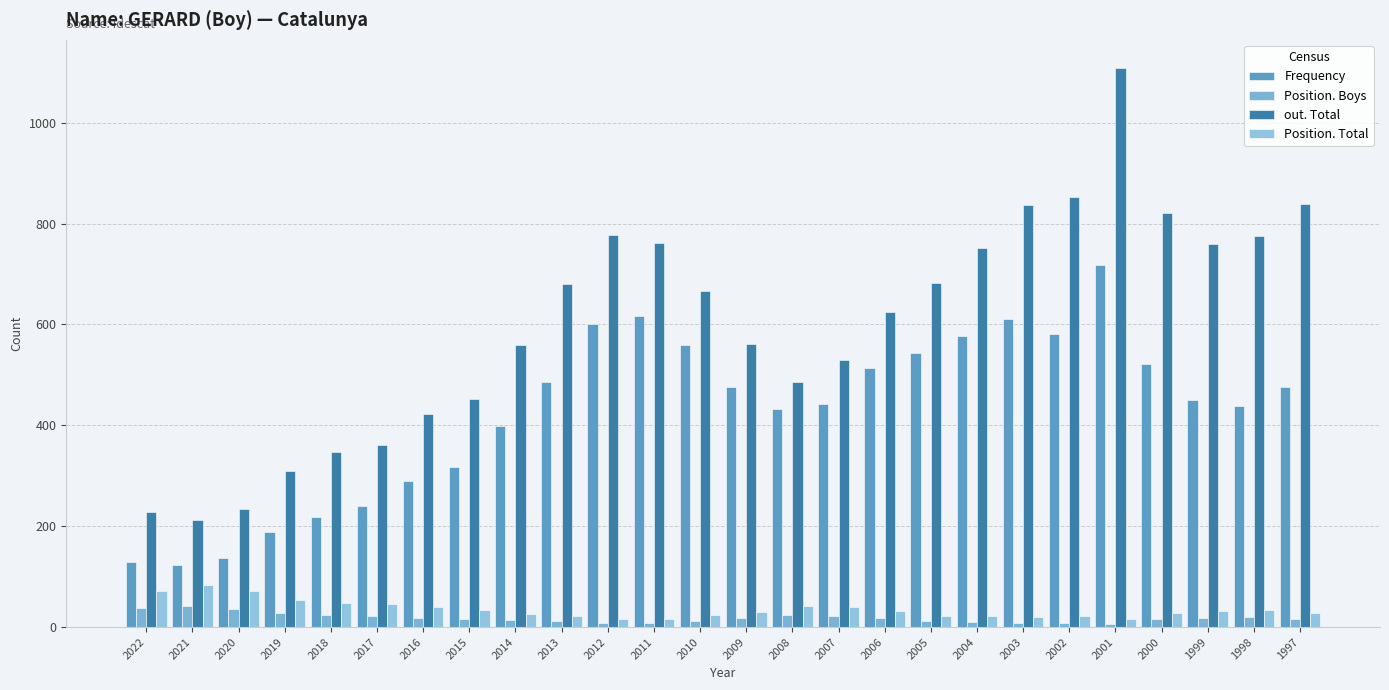

What is the maximum value for out. Total?

1109